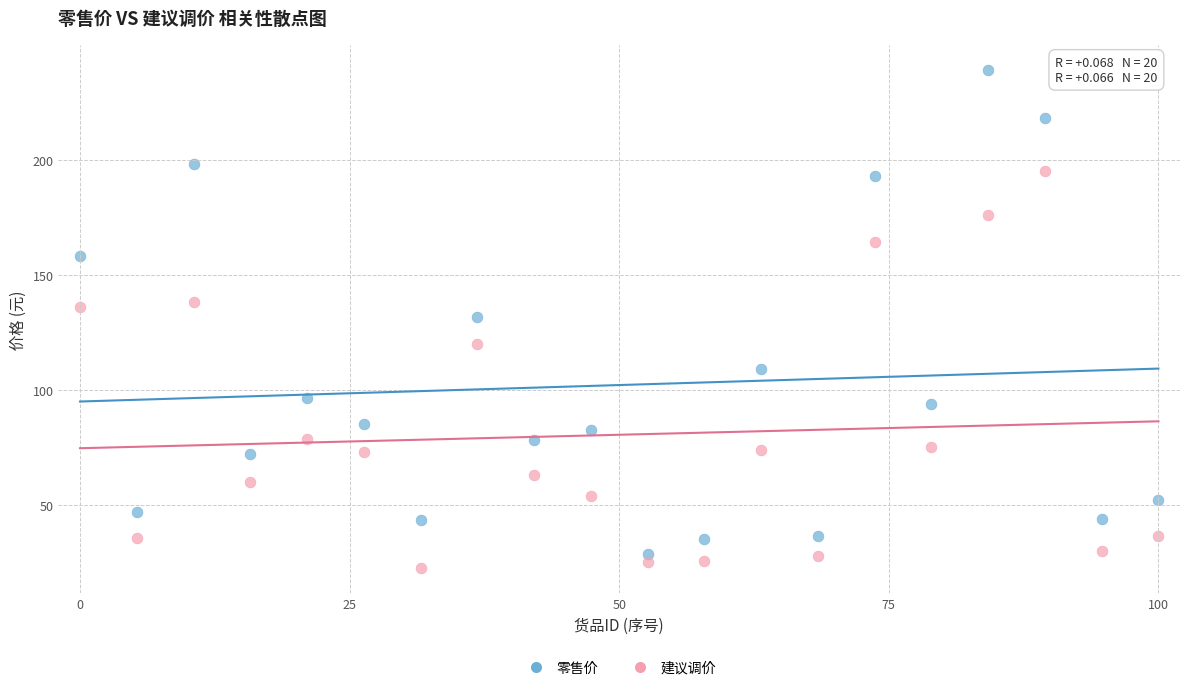

What is the X range (max minus min) for the scatter plot?

100.0